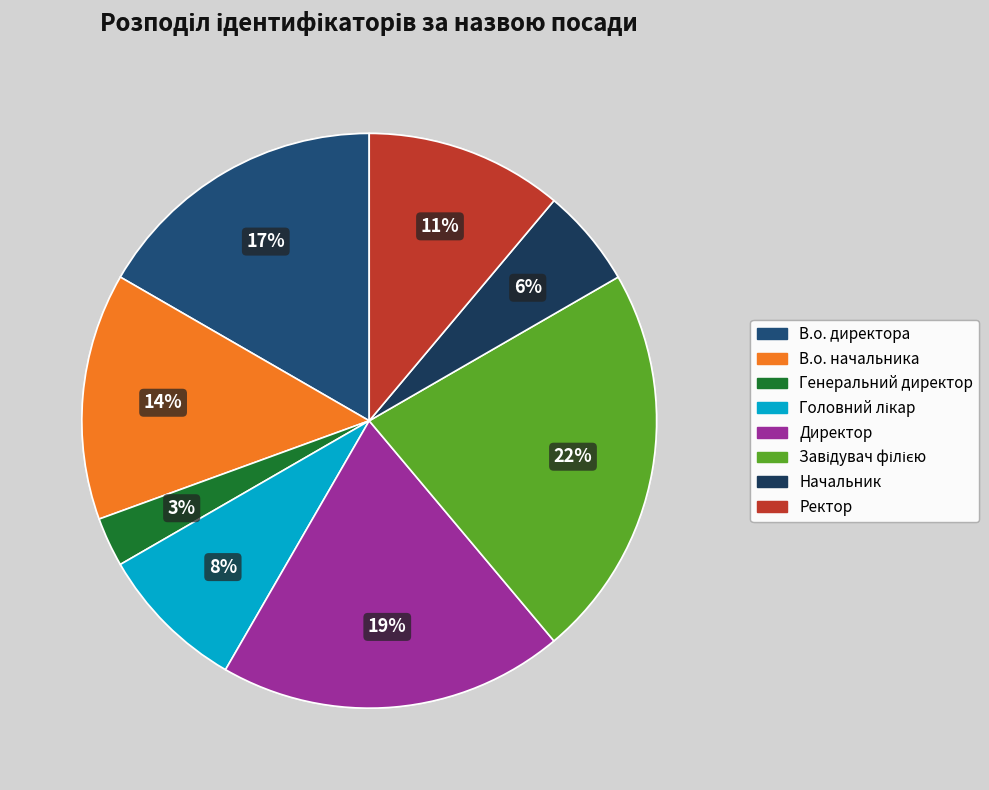

Does any single category account for the majority?

No